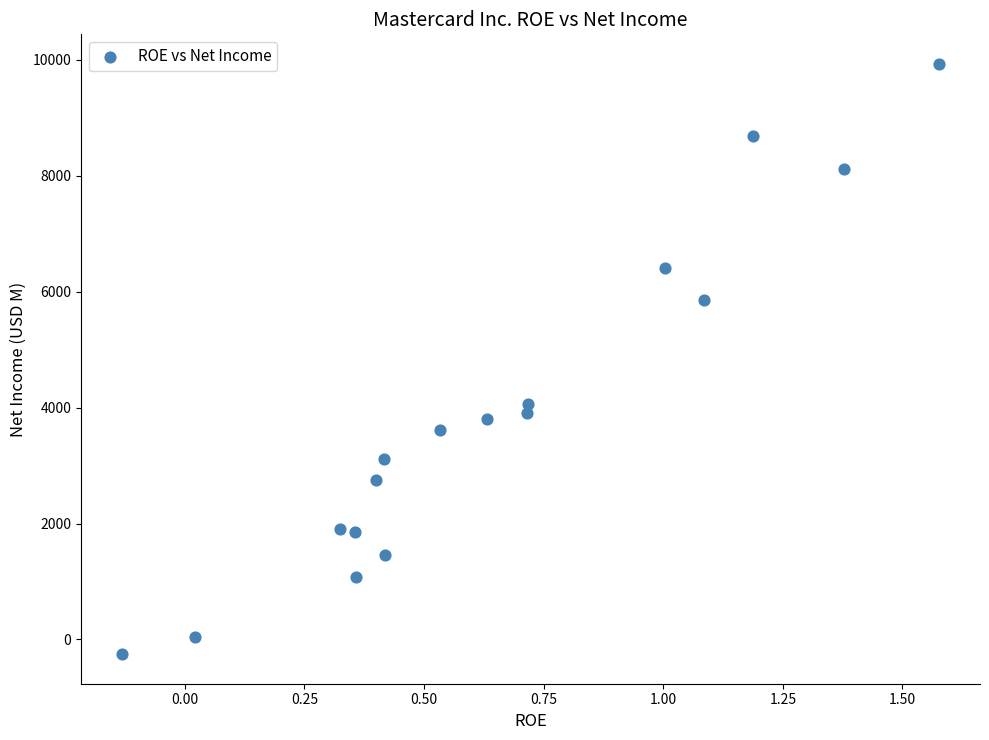

What is the range of Y values (max minus min)?

10184